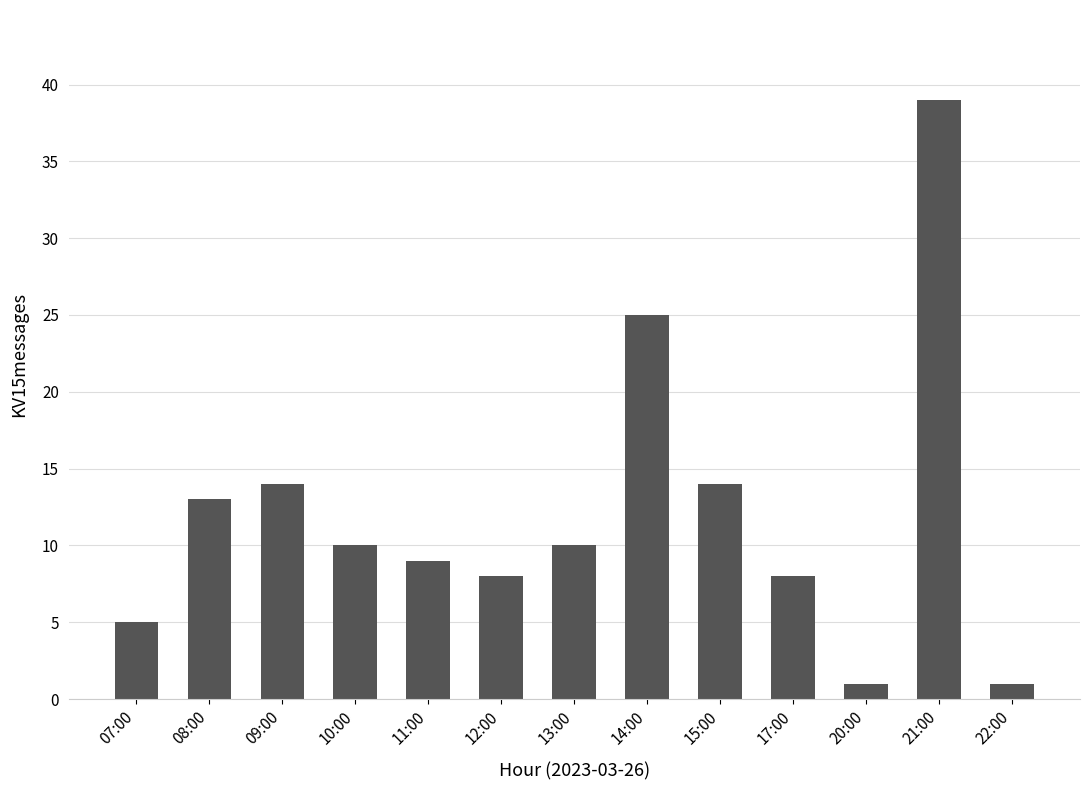

The value at 11:00 is 9. True or false?

True